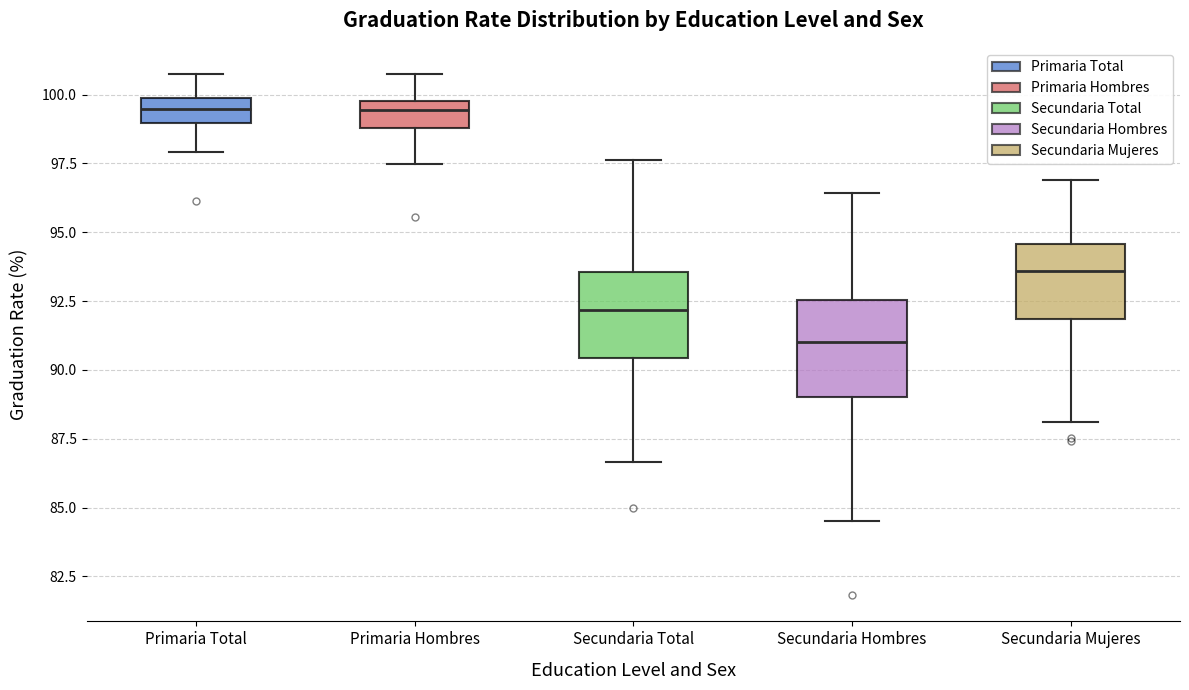

Where does the lower whisker of the box for Primaria Hombres end on the y-axis? The values are not printed on the chart, so give them approximately, as read against the axis.

97.5